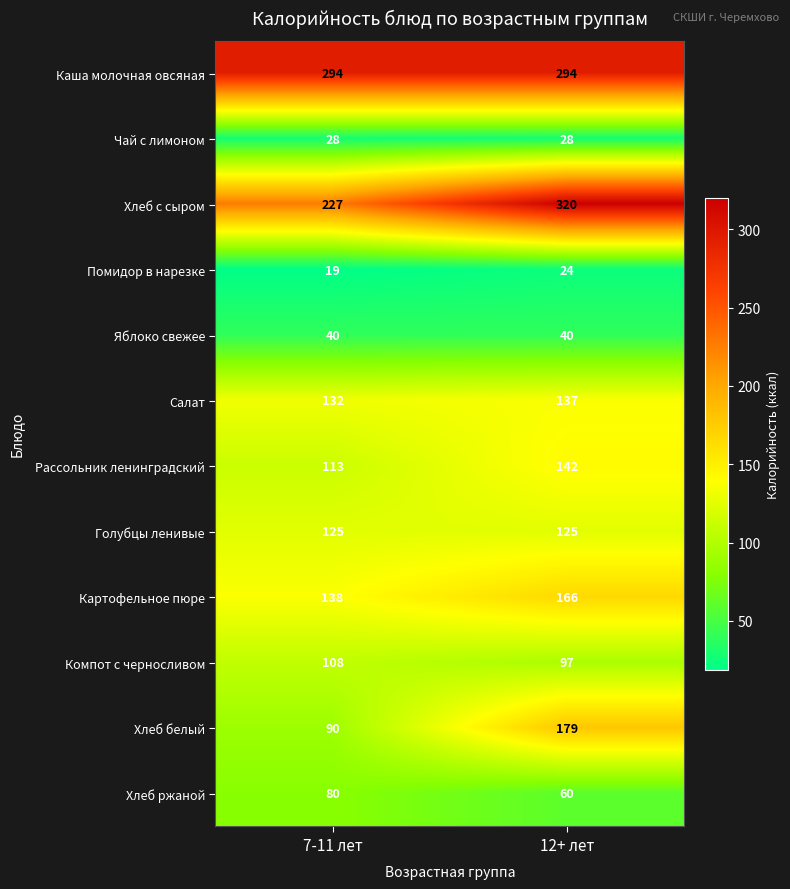

What is the average value of the Хлеб с сыром series?

274